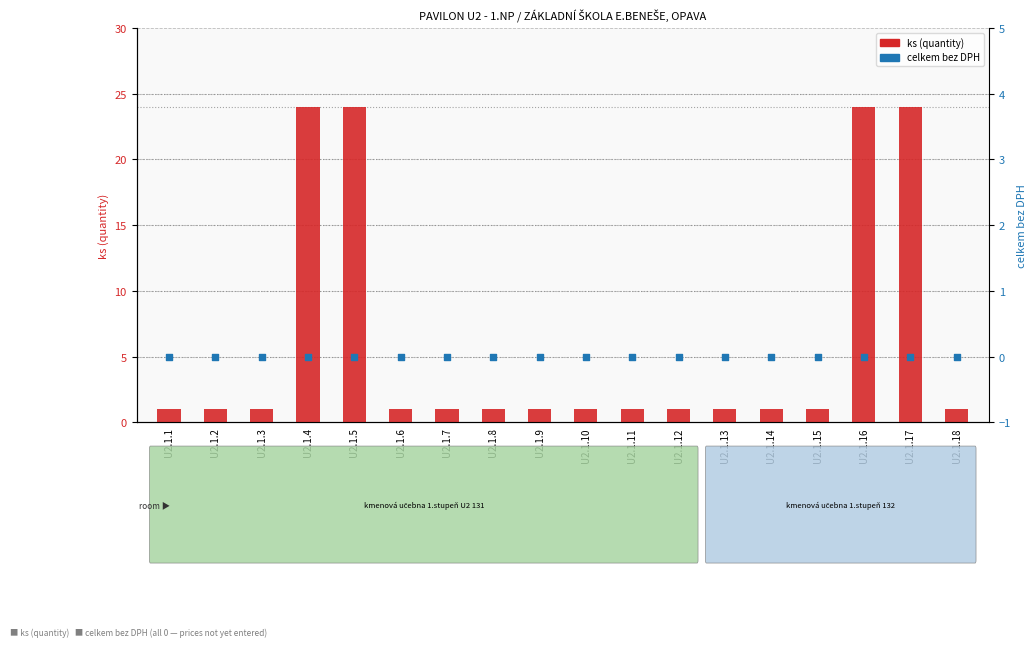

Which series has the largest total across all categories?

ks (quantity)